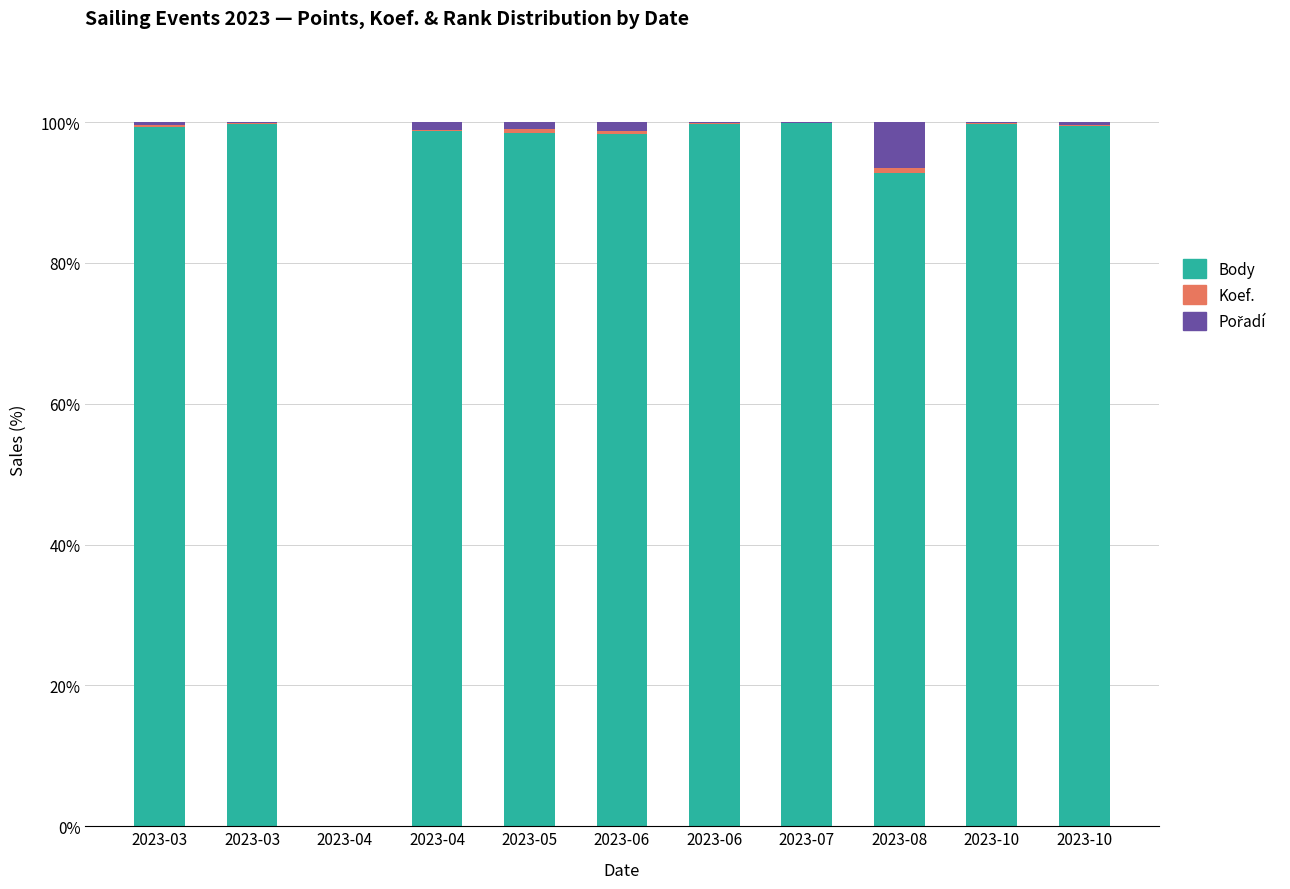

What is the difference between the second highest and second lowest values in the Pořadí series?

1.2